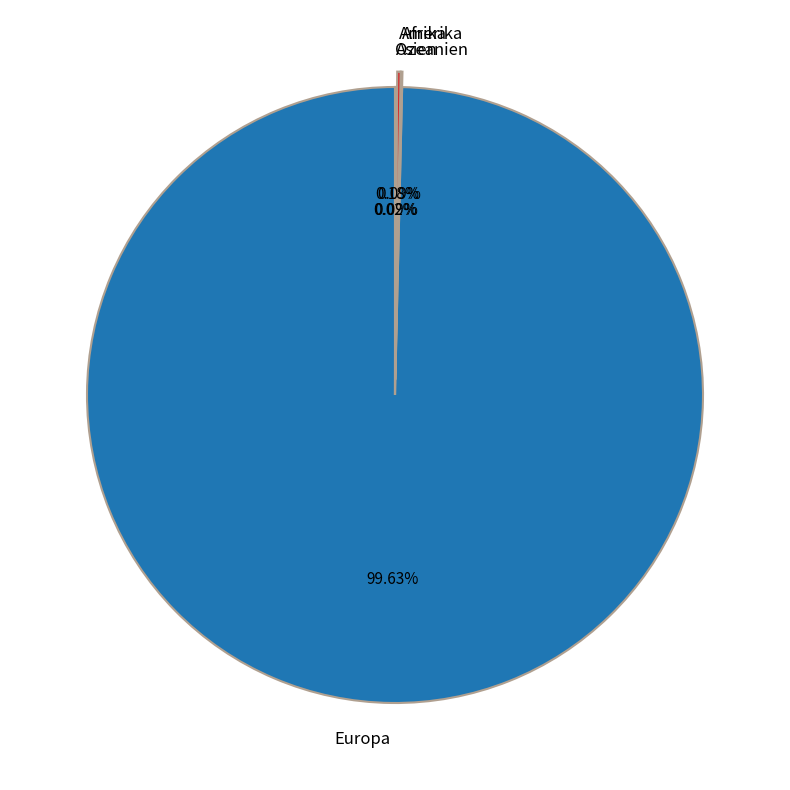

Which category has the biggest portion of the pie?

Europa